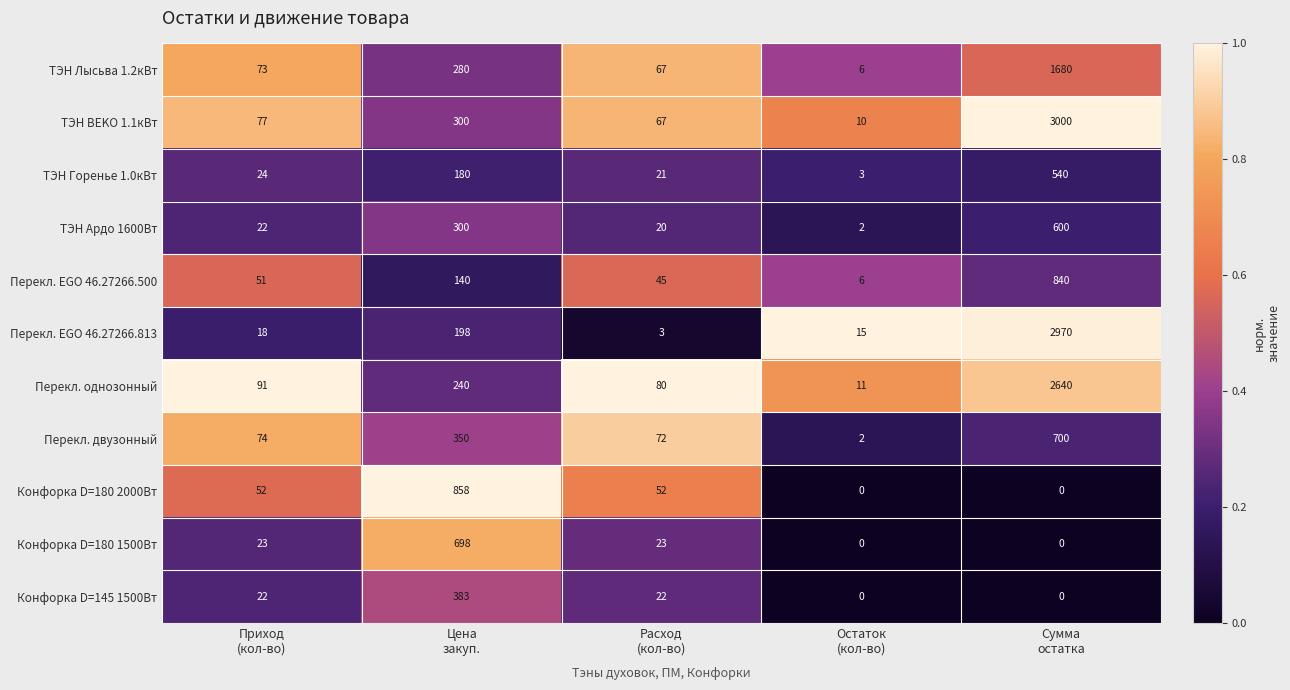

Which series has the largest range (max minus min)?

ТЭН BEKO 1.1кВт